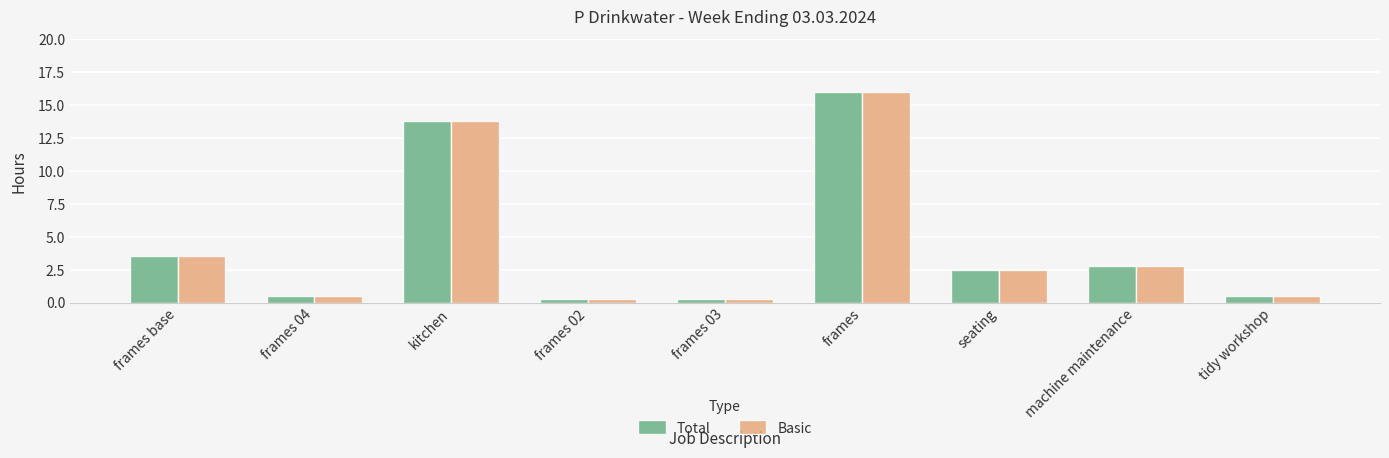

What is the sum of the Total values at tidy workshop and frames 02?

0.8